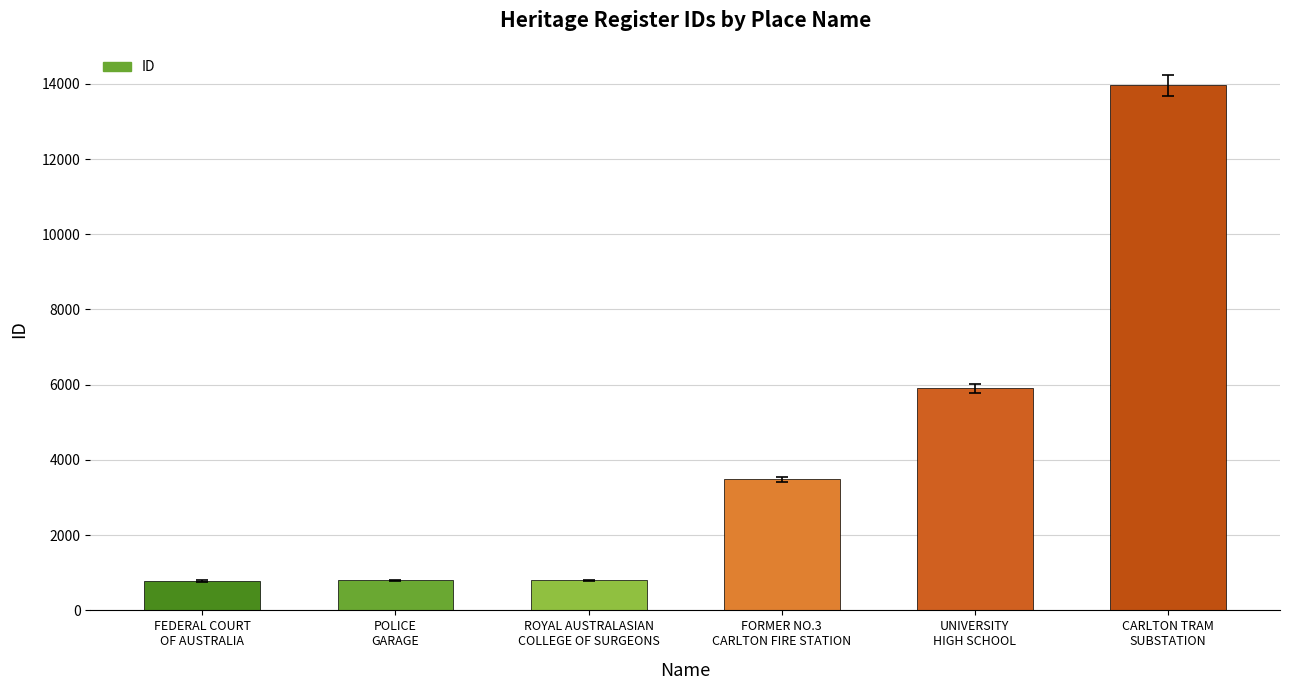

What is the smallest value displayed?

782